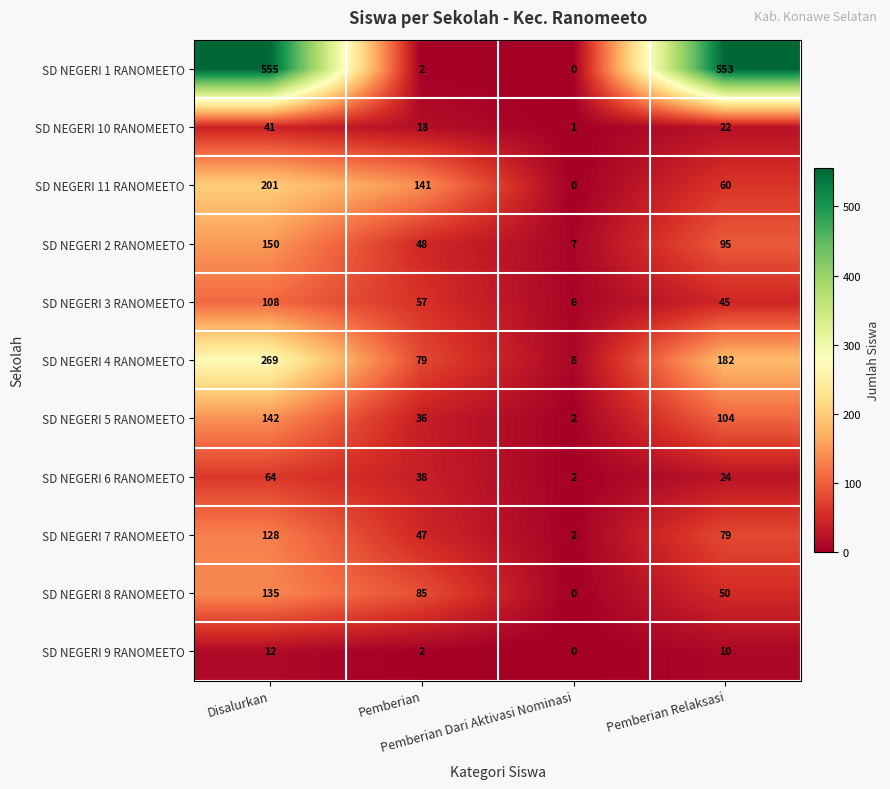

How many SD NEGERI 8 RANOMEETO values are between 50 and 135?

3